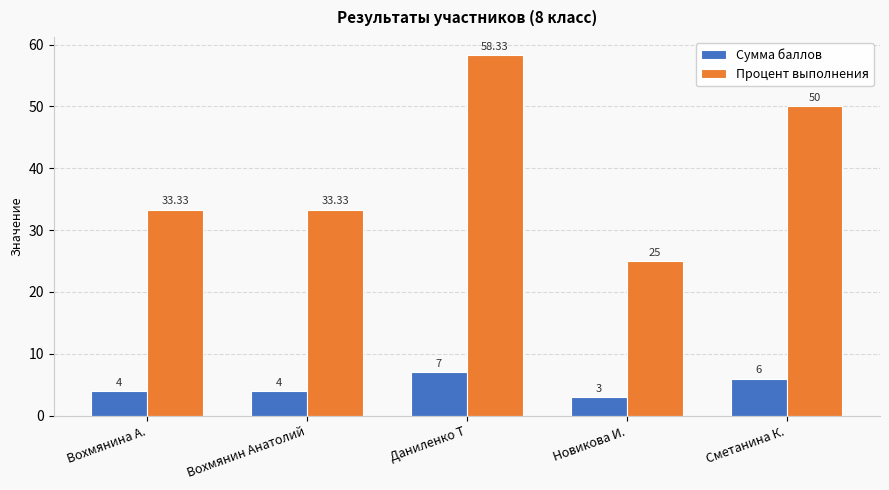

At Даниленко Т, list the series in order from largest to smallest.

Процент выполнения, Сумма баллов